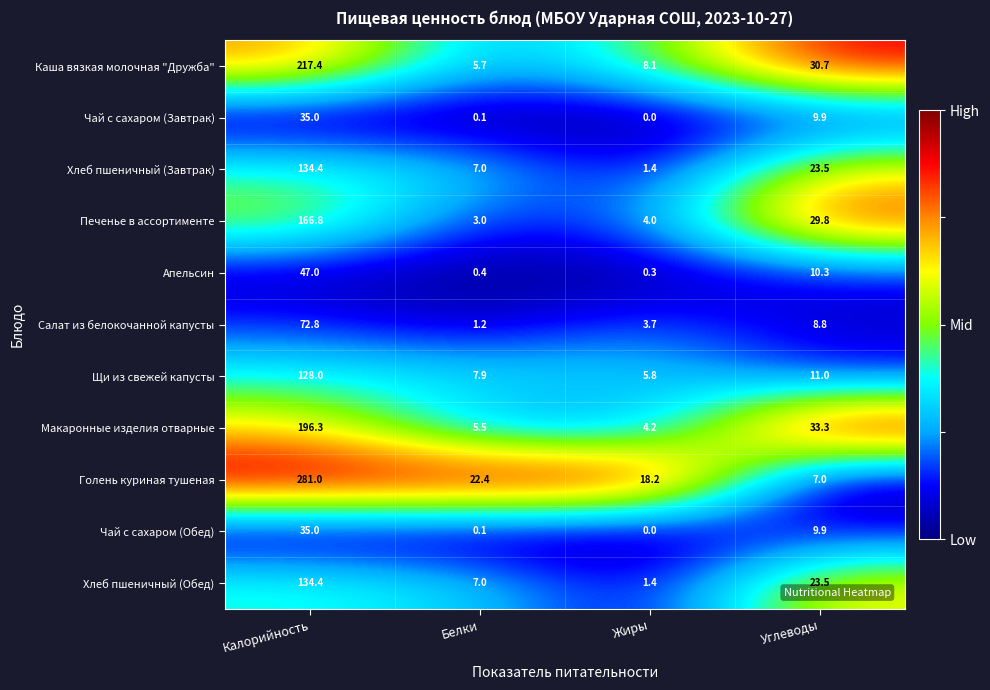

Which series has the widest spread of values?

Голень куриная тушеная